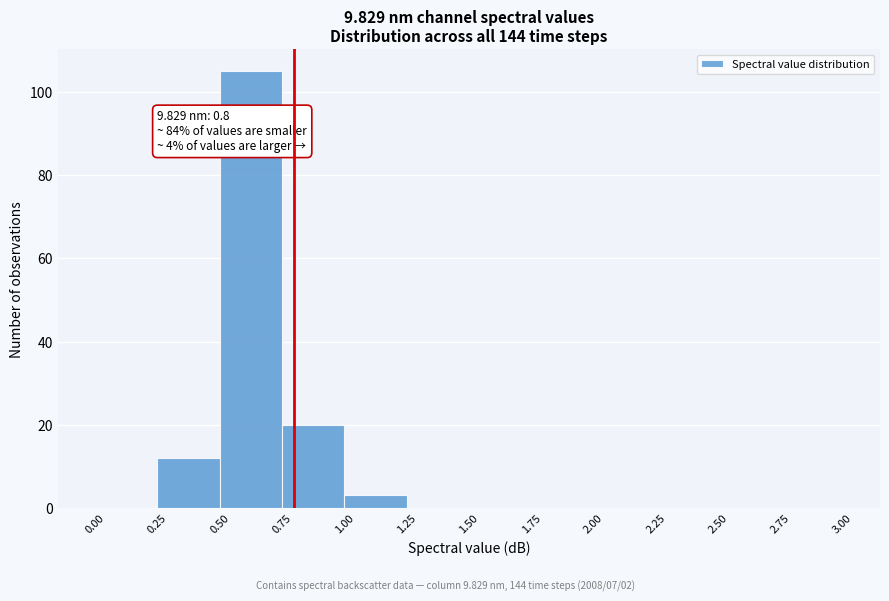

Which range on the x-axis has the tallest bar?

0.50 to 0.75